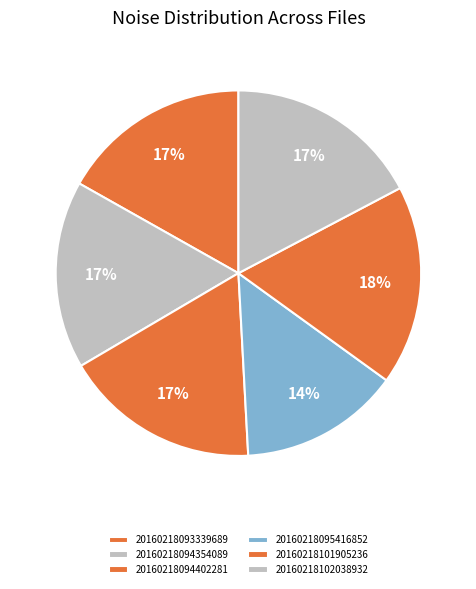

What is the ratio of the value at 20160218093339689 to the value at 20160218101905236?

1.0